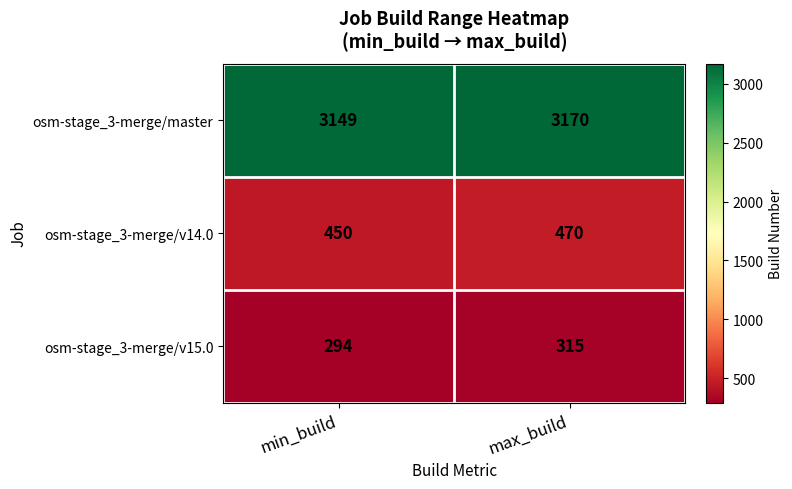

At which category is the sum across all series the highest?

max_build